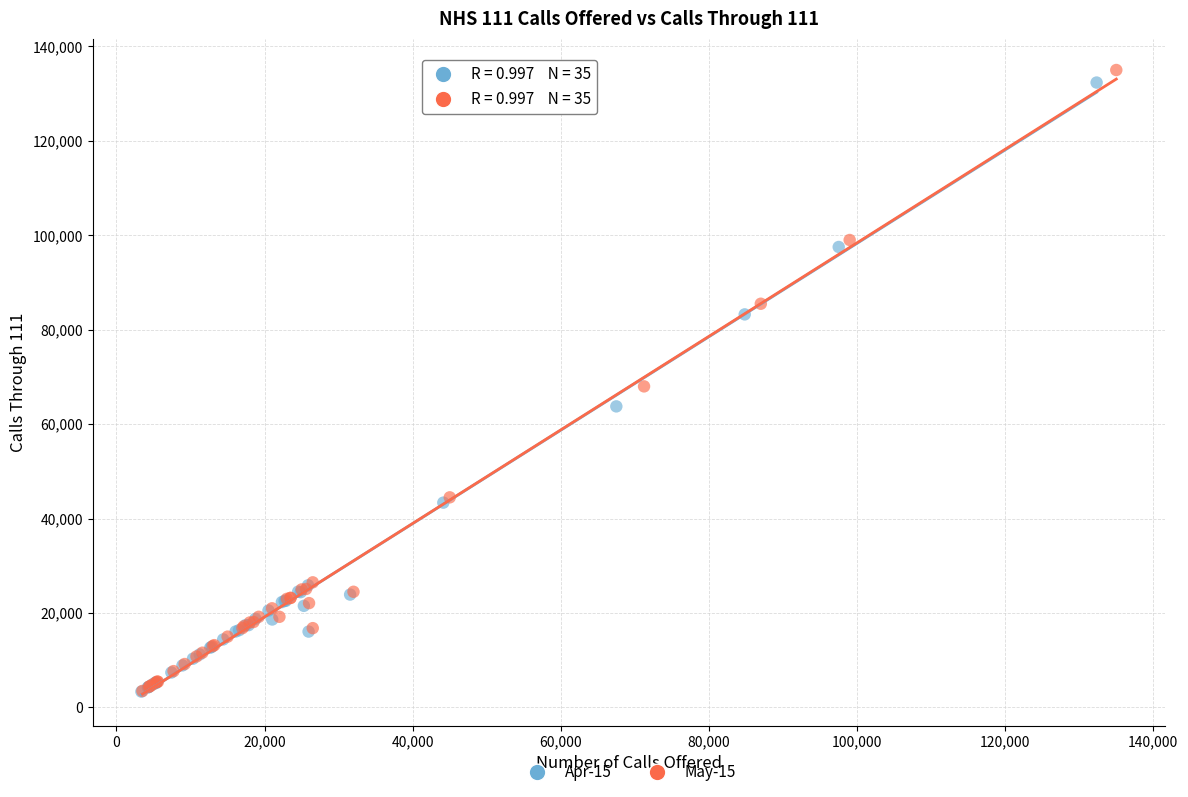

Which series has the largest Y range (max minus min)?

May-15